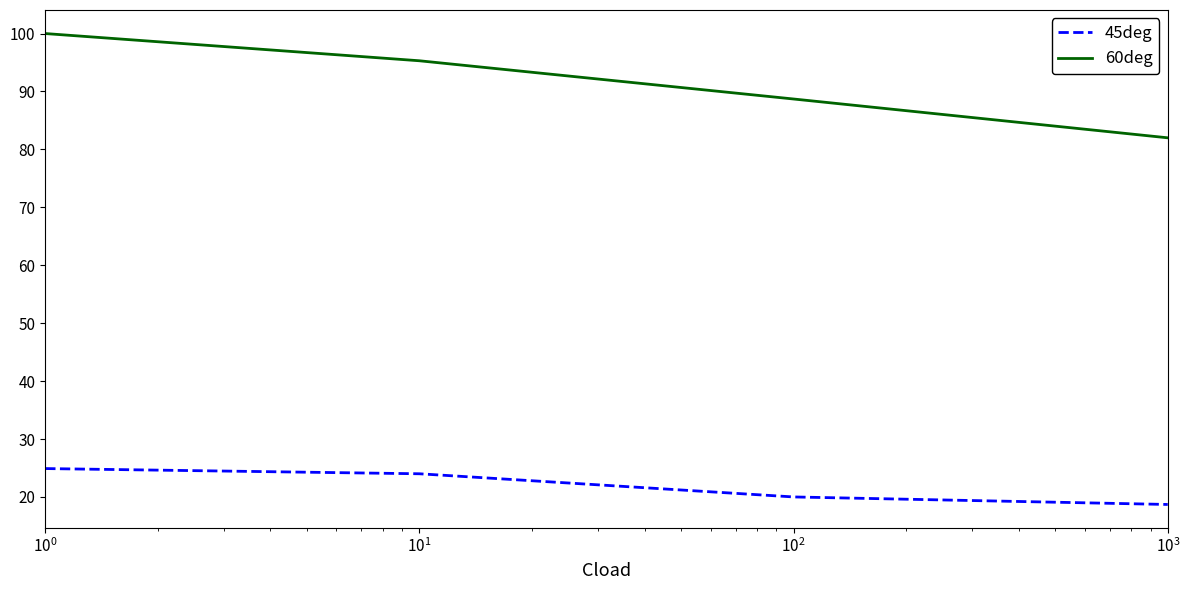

Which series has the largest total across all categories?

60deg